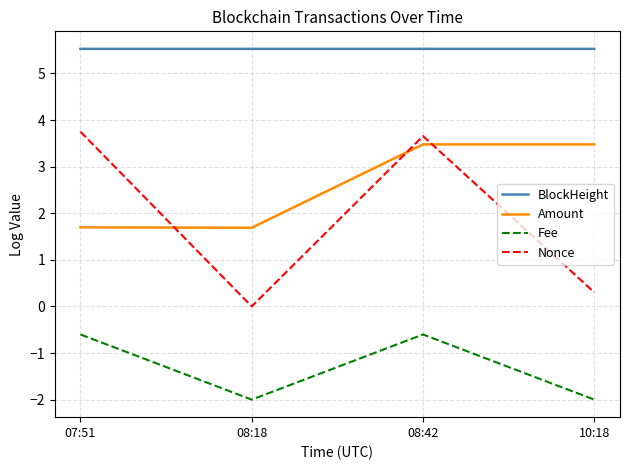

What is the minimum value shown in the chart?

-2.0